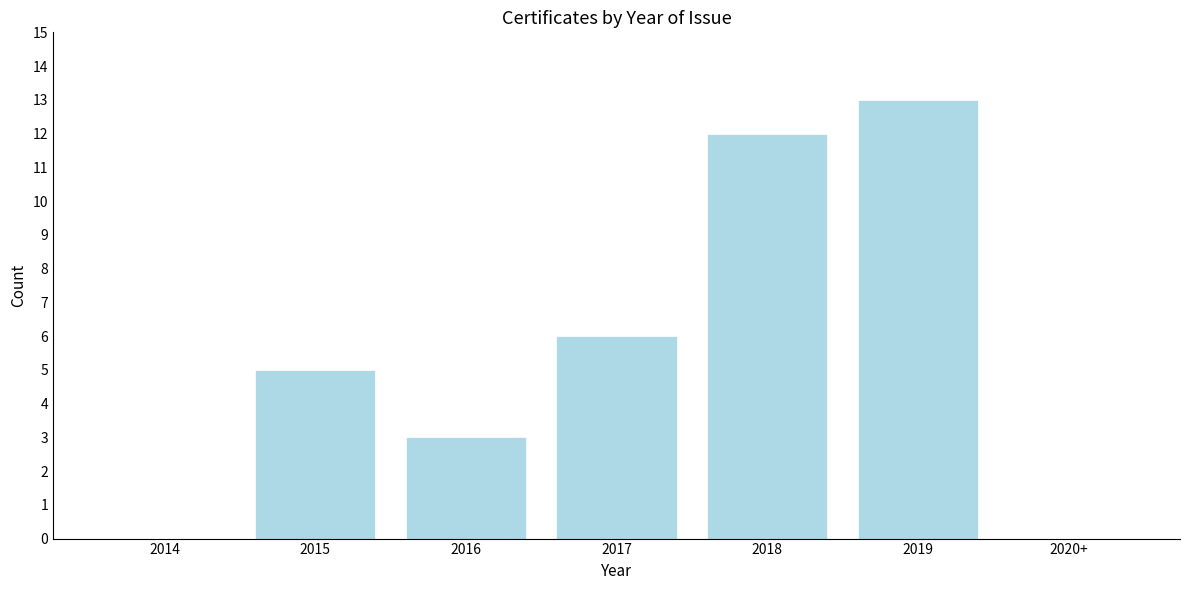

Reading left to right, what are all the values shown in this chart?

2014=0	2015=5	2016=3	2017=6	2018=12	2019=13	2020+=0